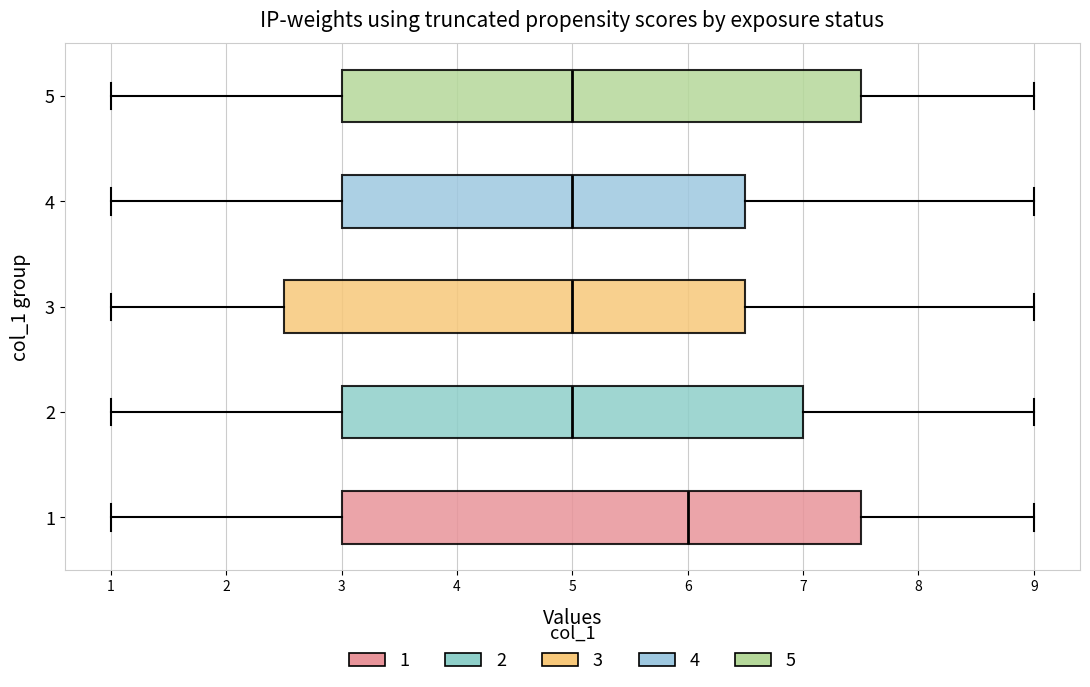

Where does the median line of the box at y = 1 sit on the x-axis? The values are not printed on the chart, so give them approximately, as read against the axis.

6.0